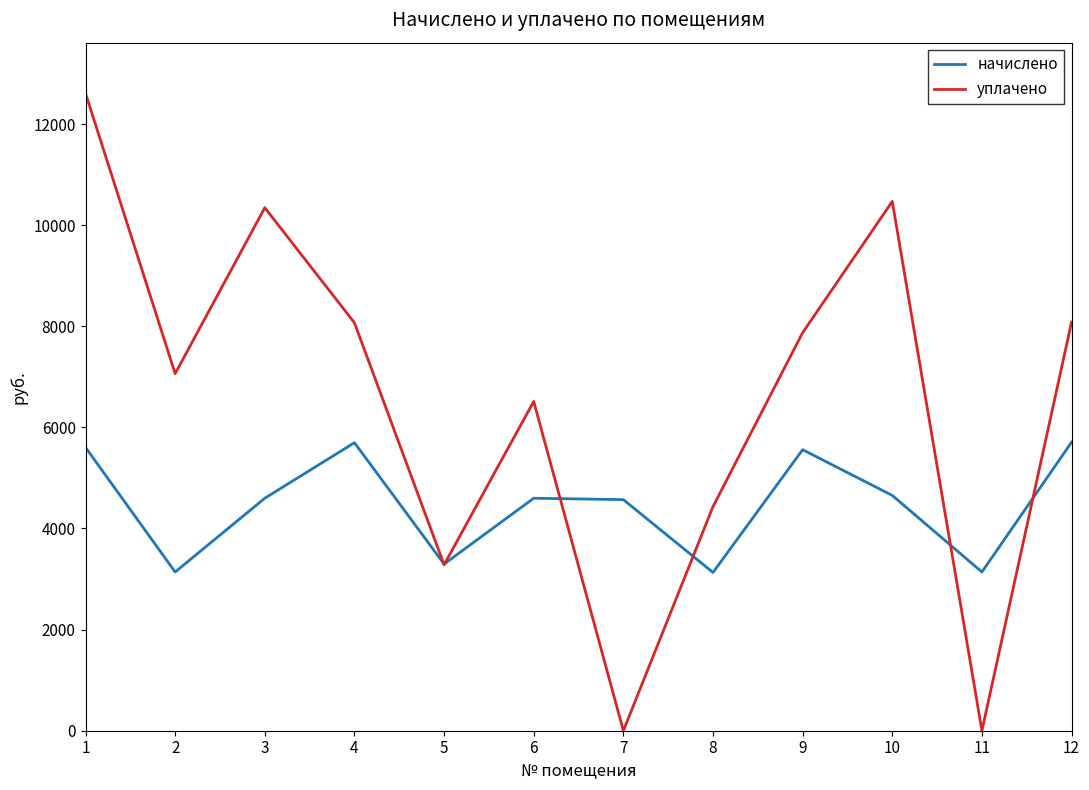

Which series changed the most between 5 and 10?

уплачено